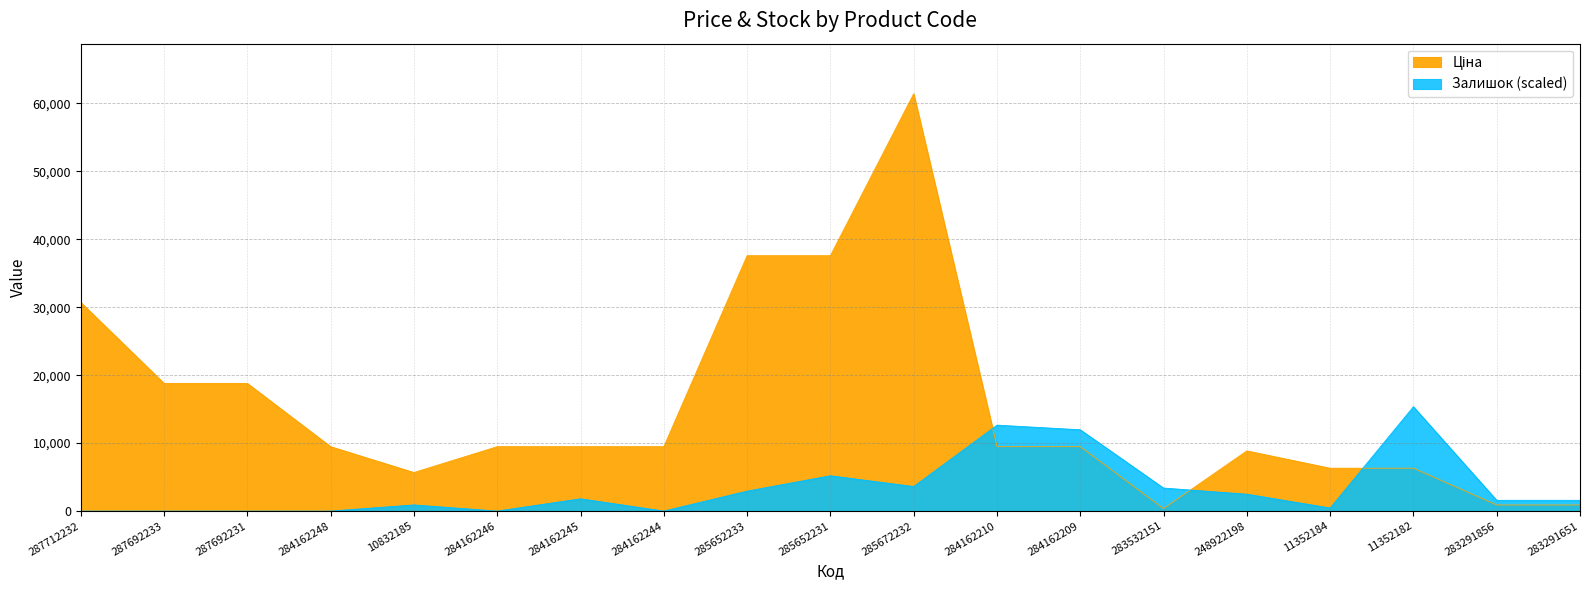

What is the sum of the Ціна values at 284162245 and 285672232?

70914.3